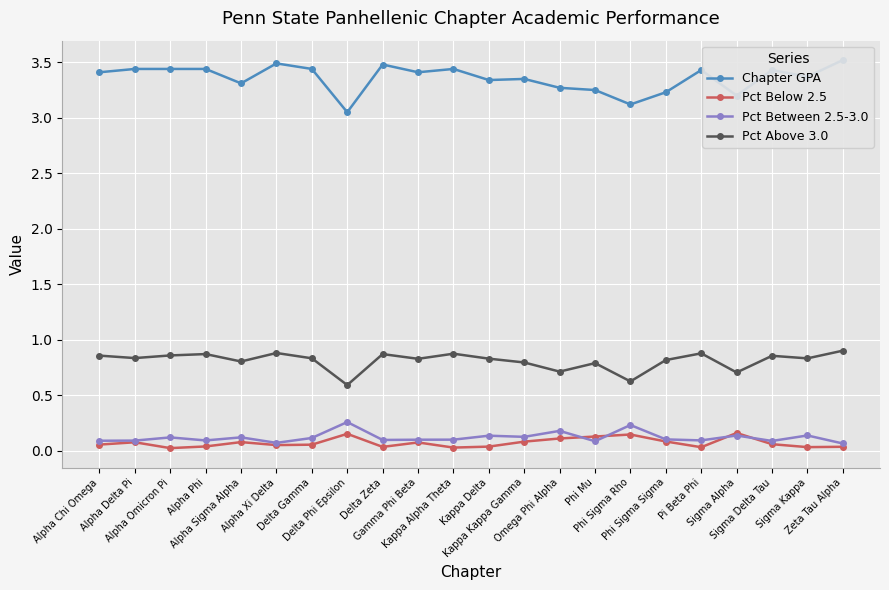

How many categories are shown in the chart?

22